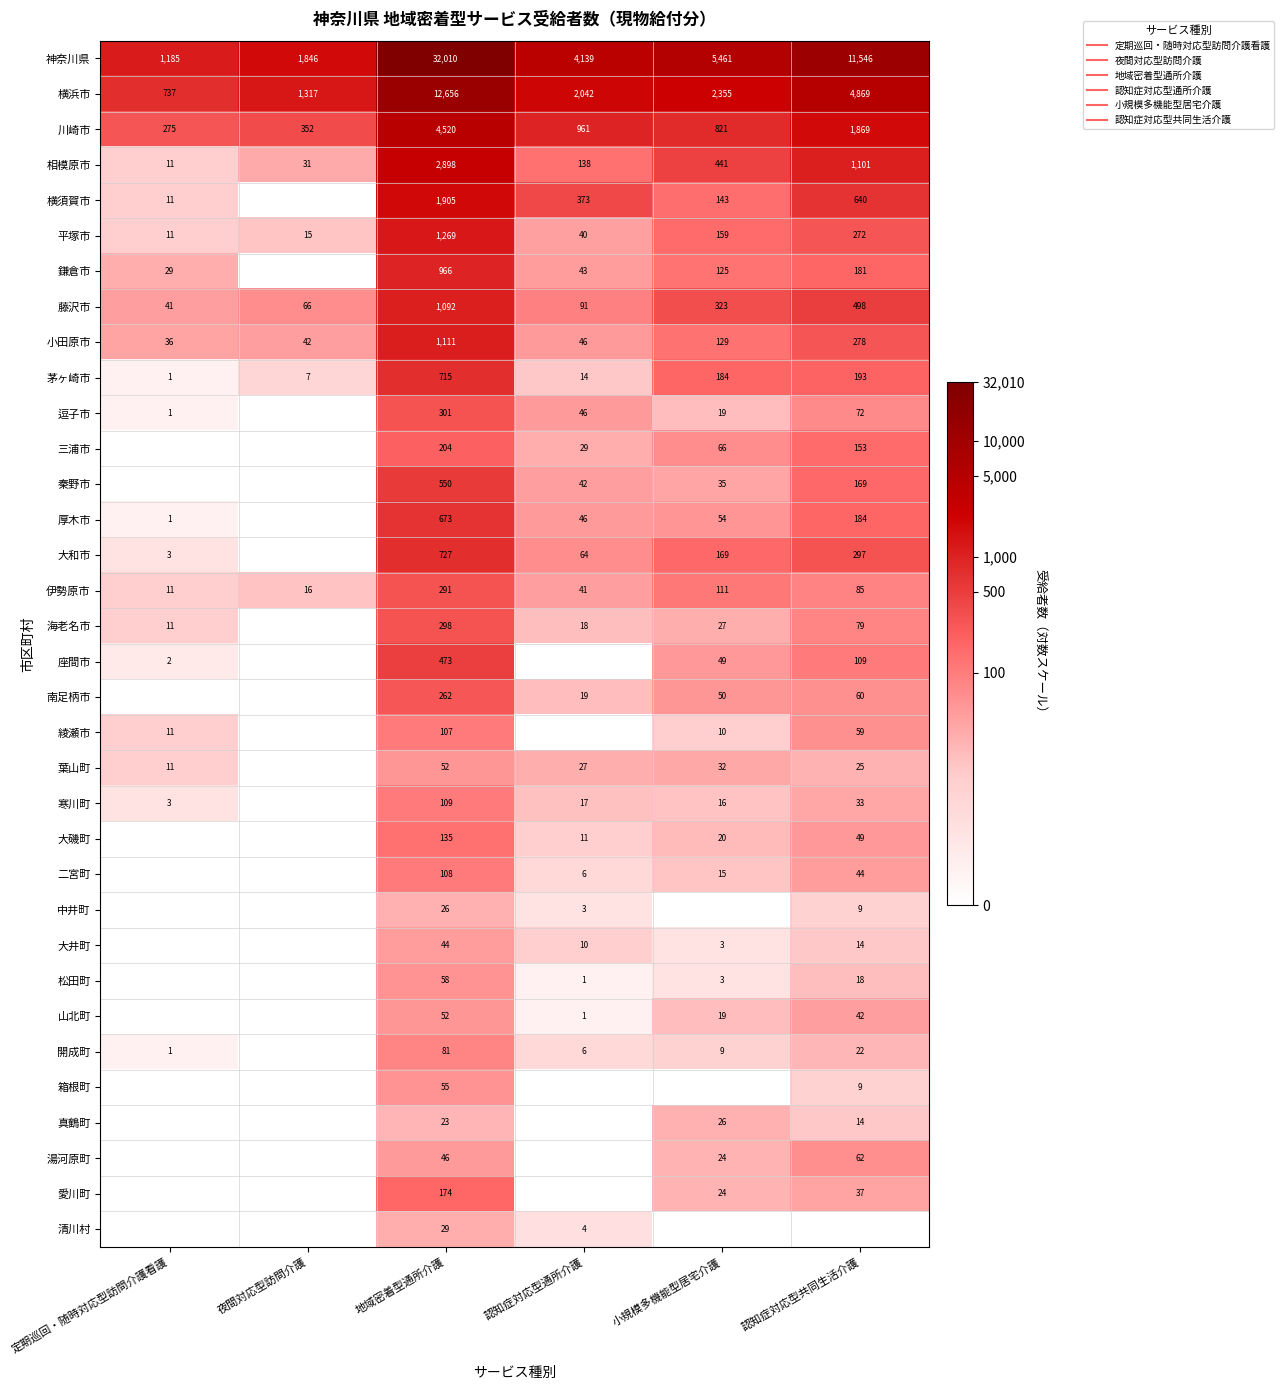

Rank the categories by 南足柄市 value from lowest to highest.

定期巡回・随時対応型訪問介護看護, 夜間対応型訪問介護, 認知症対応型通所介護, 小規模多機能型居宅介護, 認知症対応型共同生活介護, 地域密着型通所介護